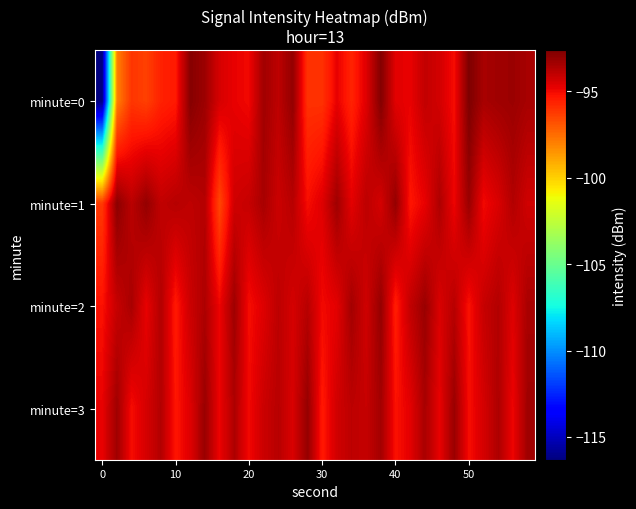

Which category has the highest value across all series?

50